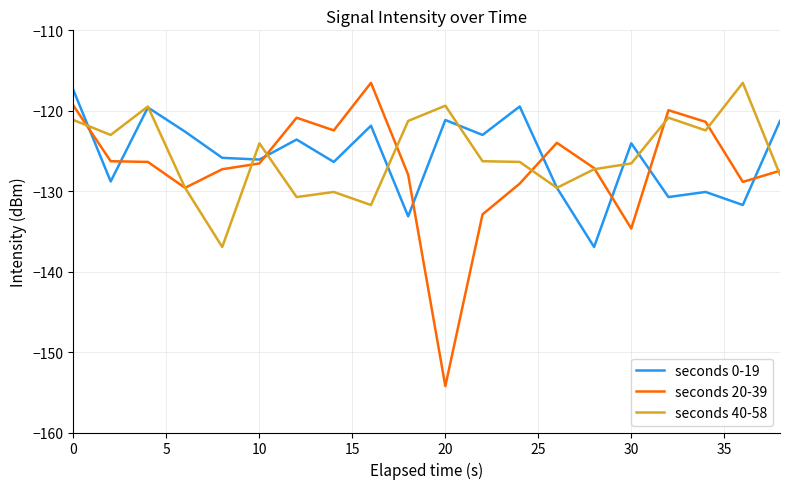

What is the minimum value for seconds 20-39?

-154.2